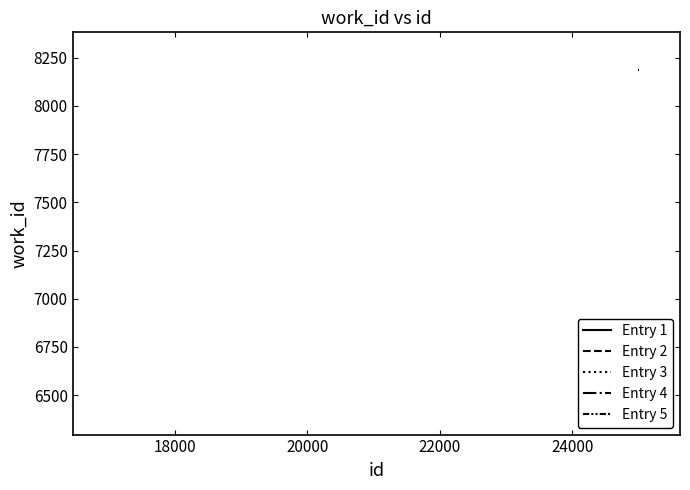

What is the maximum value shown in the chart?

8287